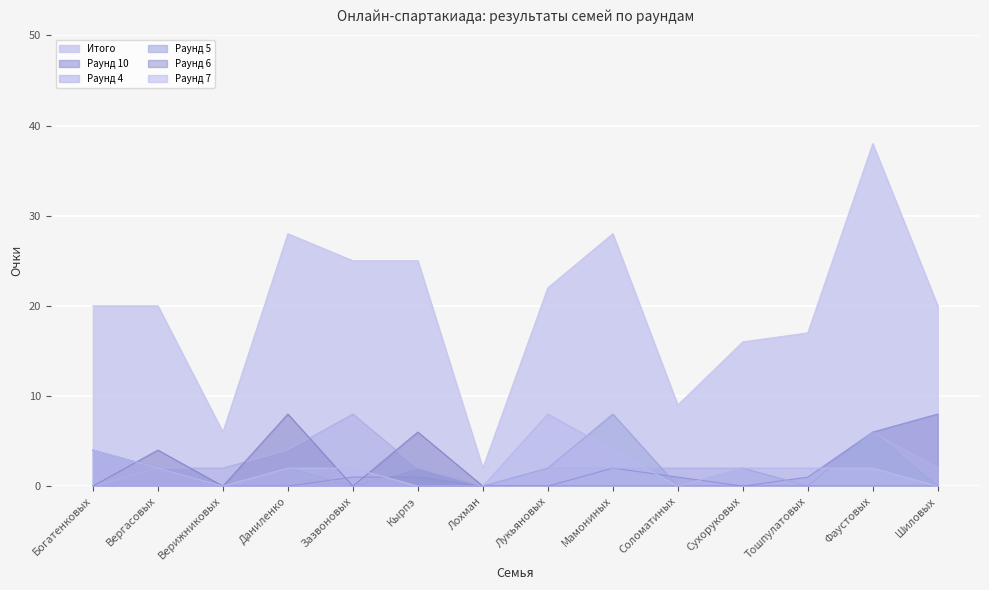

What is the sum of the Раунд 4 values at Сухоруковых and Шиловых?

4